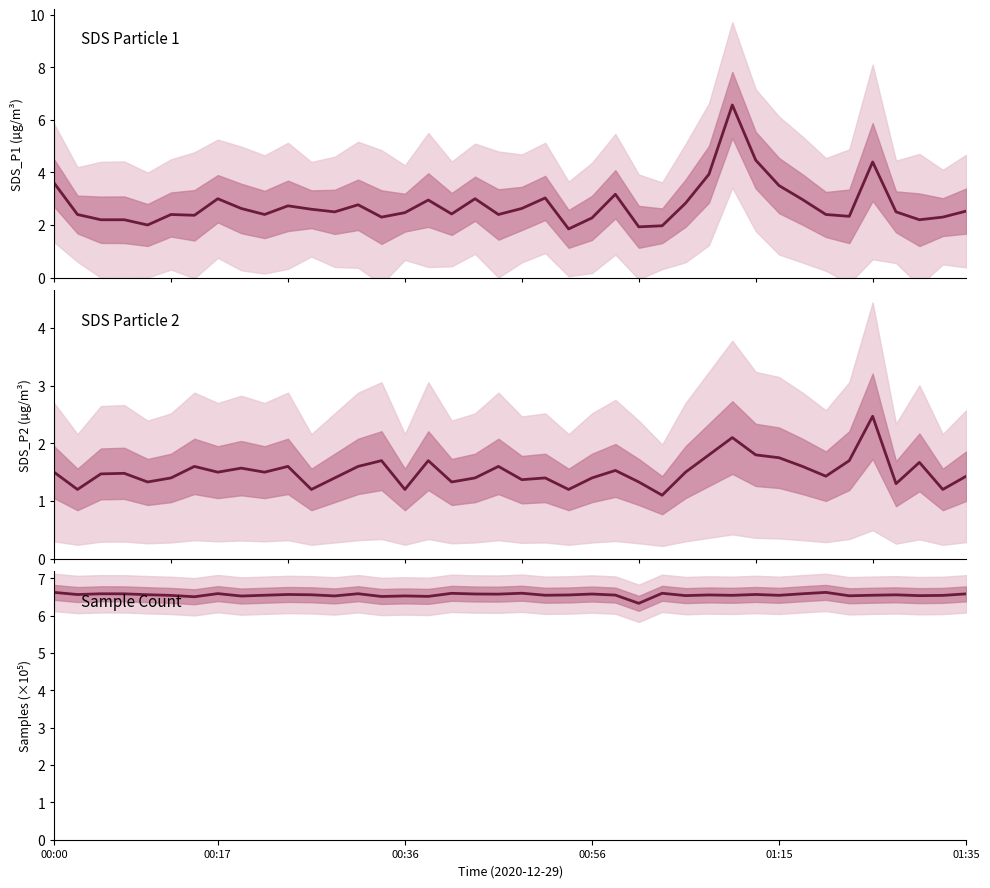

How many lines are shown in the chart?

3